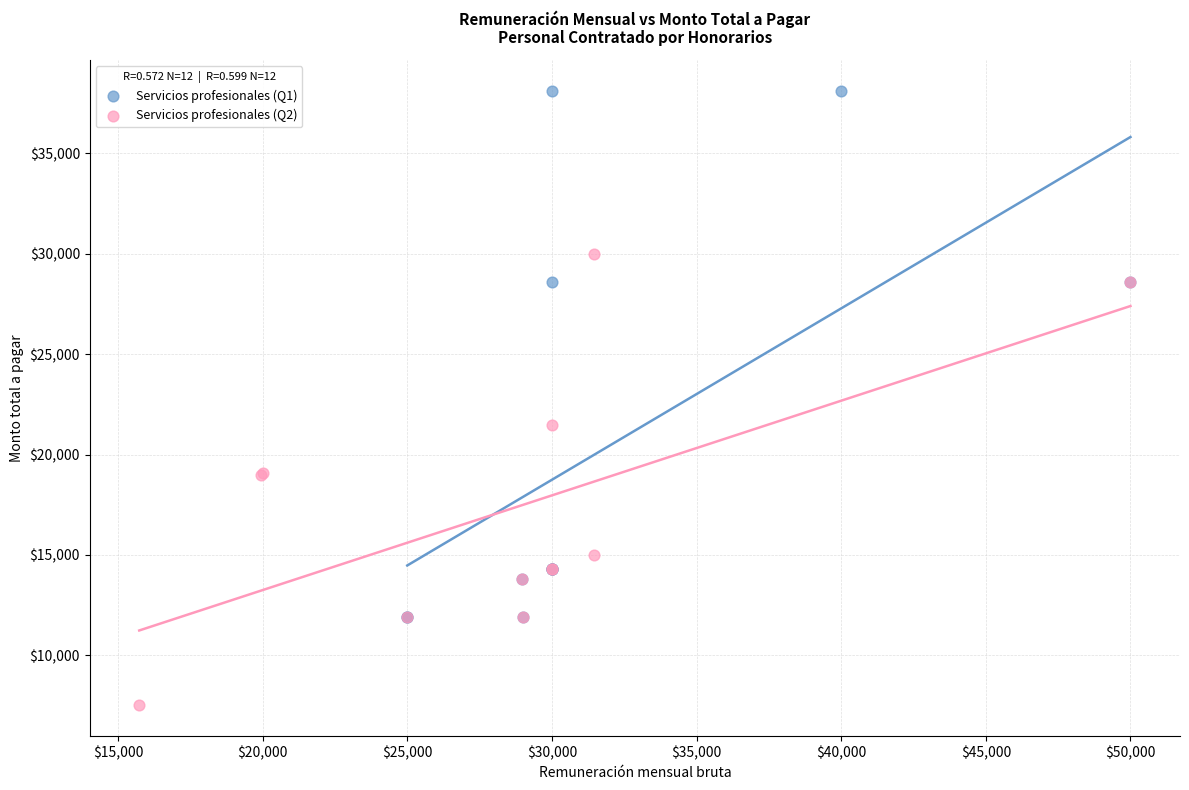

Which series contains the lowest Y value?

Servicios profesionales (Q2)